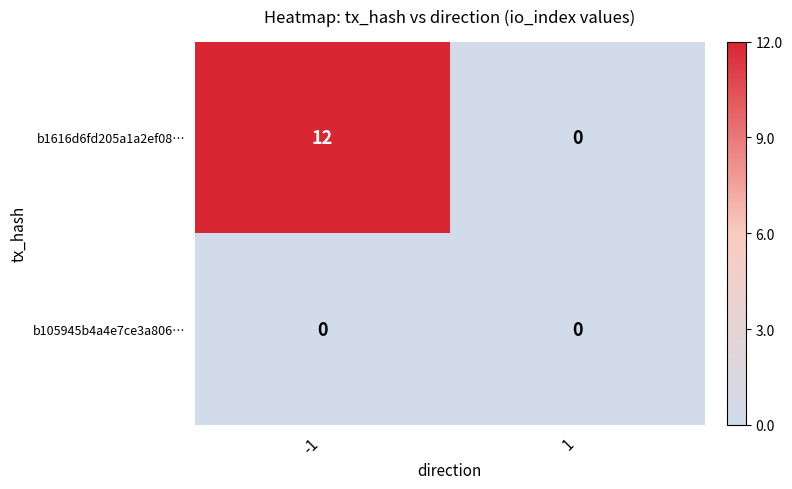

List the series in order of their overall mean, lowest first.

b105945b4a4e7ce3a806…, b1616d6fd205a1a2ef08…